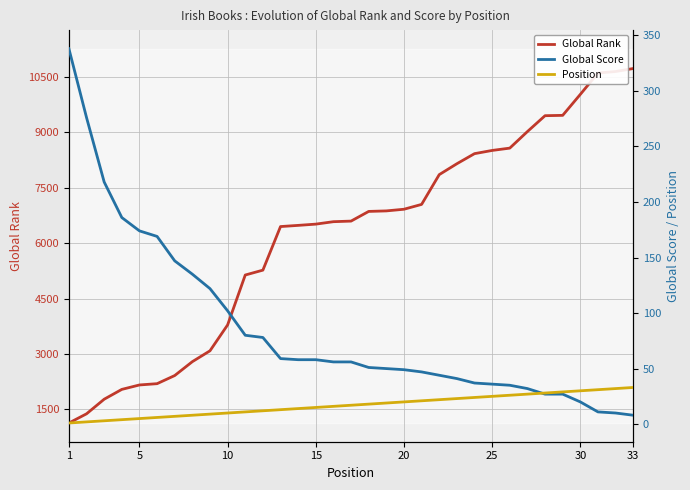

The value of Global Rank at 15 is 11415. True or false?

False